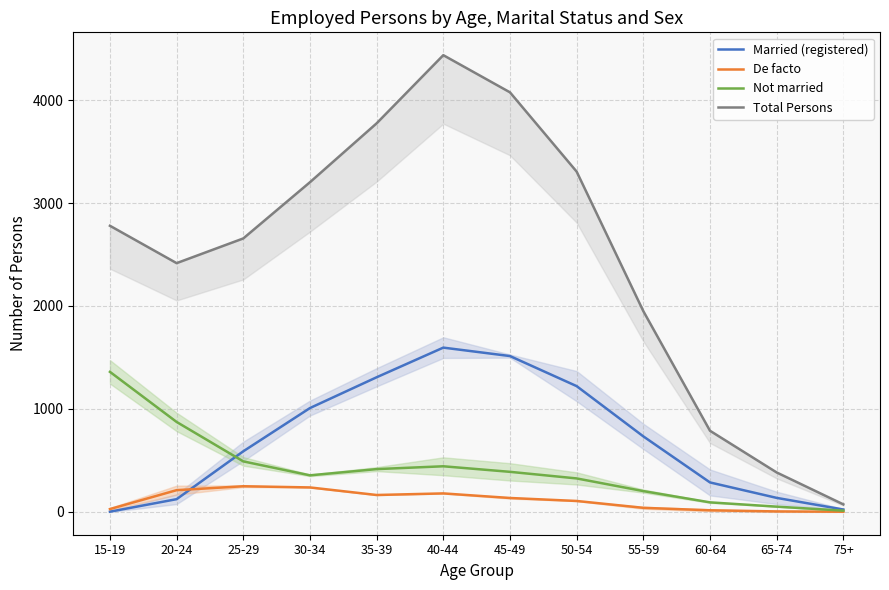

Between which two adjacent categories do Not married and Married (registered) first intersect?

20-24 and 25-29